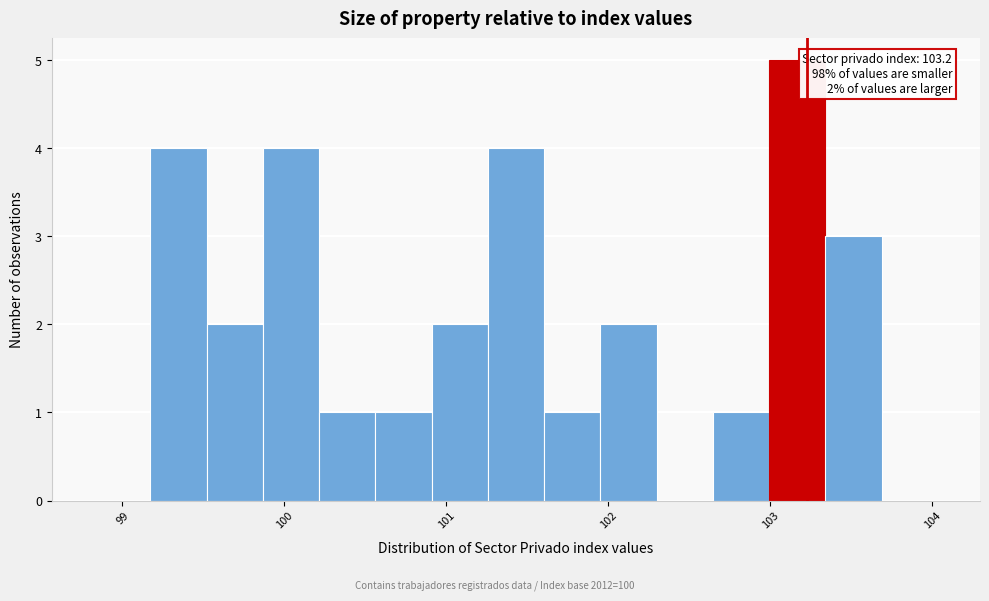

Read against the x-axis, roughly where is the centre of the tallest bar?

103.2